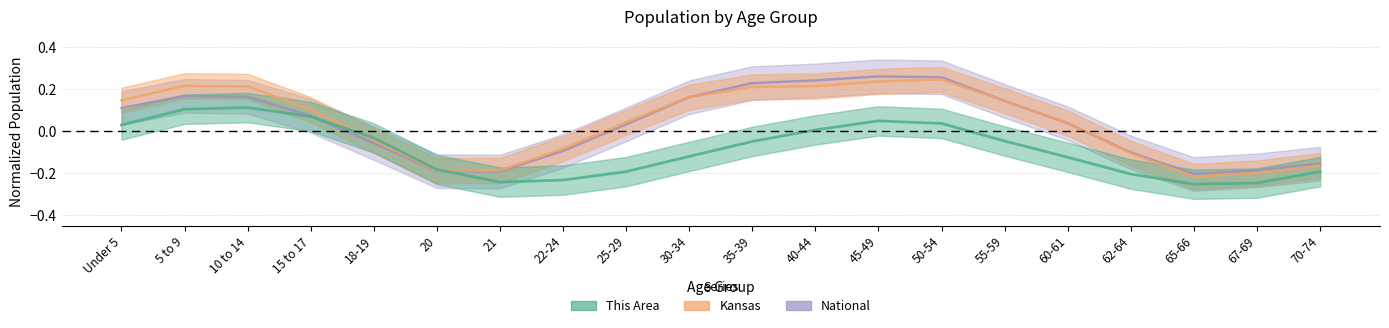

Where do Kansas and This Area first cross each other?

15 to 17 and 18-19